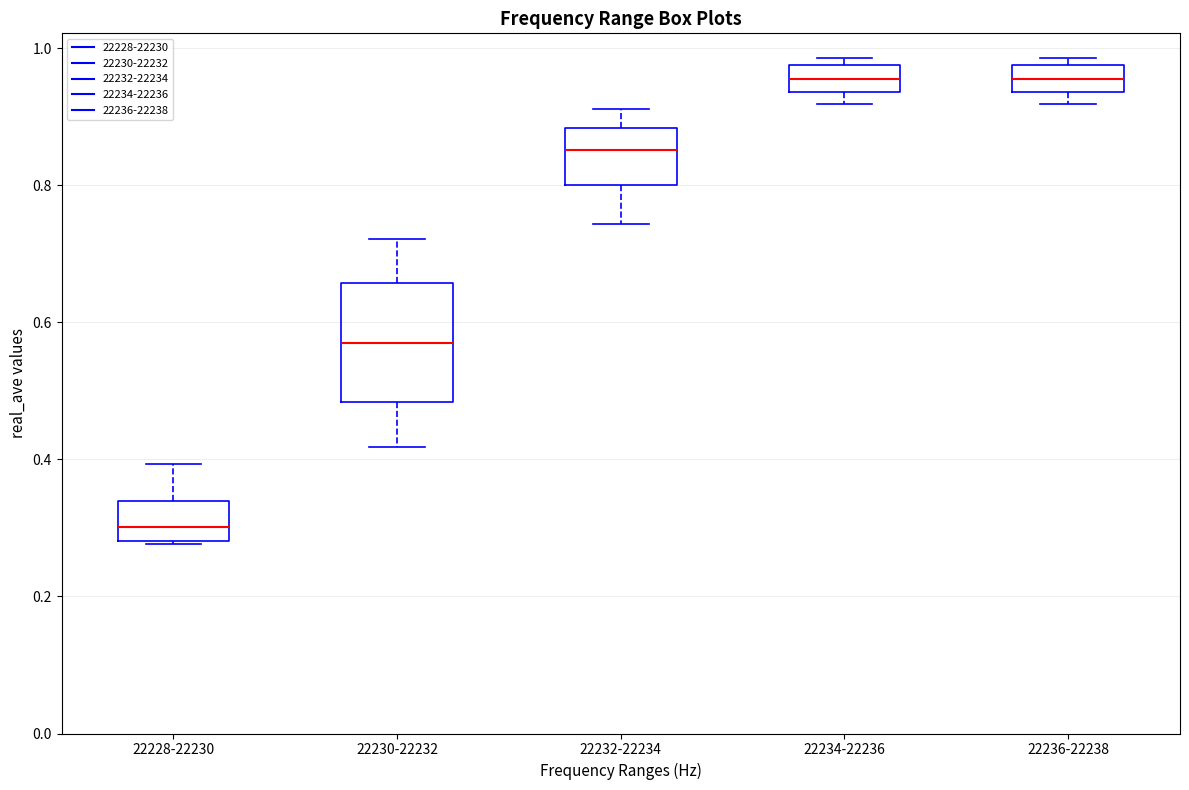

Reading left to right, read every box against the y-axis: the position of its median line, the range the box covers, and the ends of its whiskers. The values are not printed on the chart, so give them approximately, as read against the axis.

22228-22230: median 0.30, box 0.28 to 0.34, whiskers 0.28 to 0.40
22230-22232: median 0.56, box 0.48 to 0.66, whiskers 0.42 to 0.72
22232-22234: median 0.86, box 0.80 to 0.88, whiskers 0.74 to 0.92
22234-22236: median 0.96, box 0.94 to 0.98, whiskers 0.92 to 0.98 (just above the box's upper edge)
22236-22238: median 0.96, box 0.94 to 0.98, whiskers 0.92 to 0.98 (just above the box's upper edge)